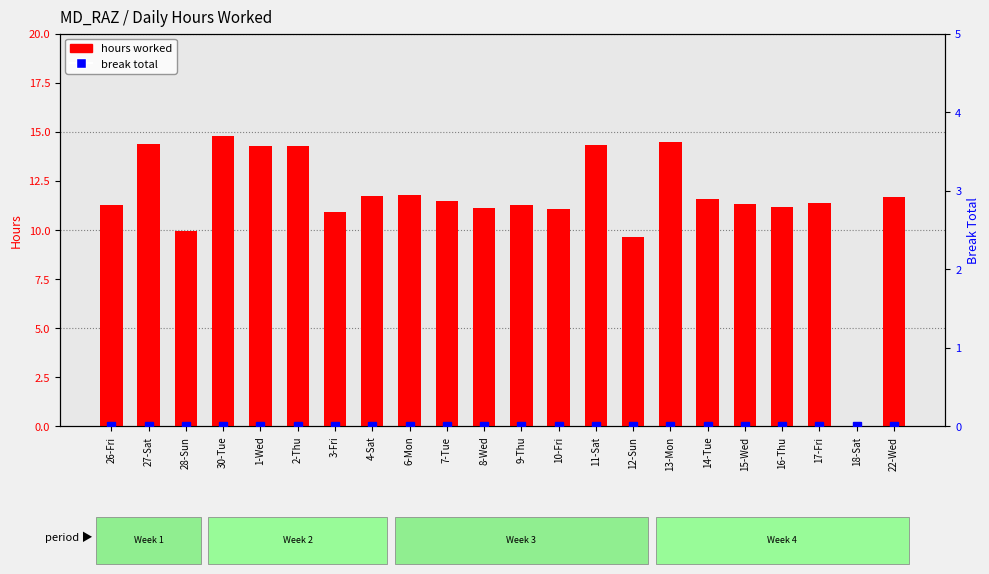

What is the difference between the maximum and minimum values in the hours worked series?

14.8